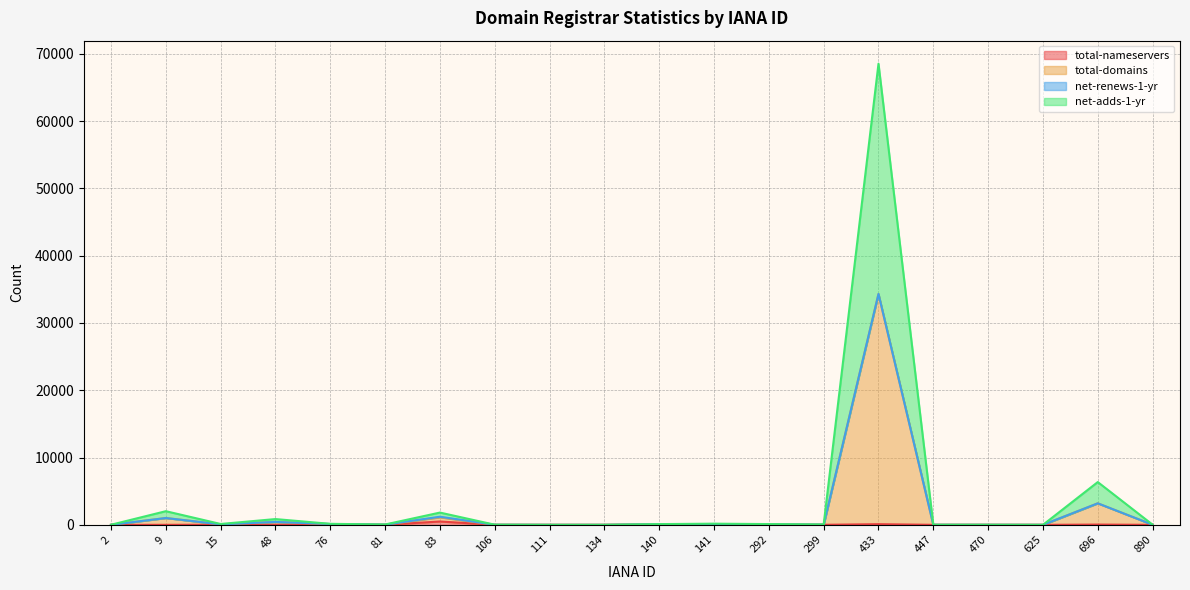

What is the sum of all total-domains values?

80419